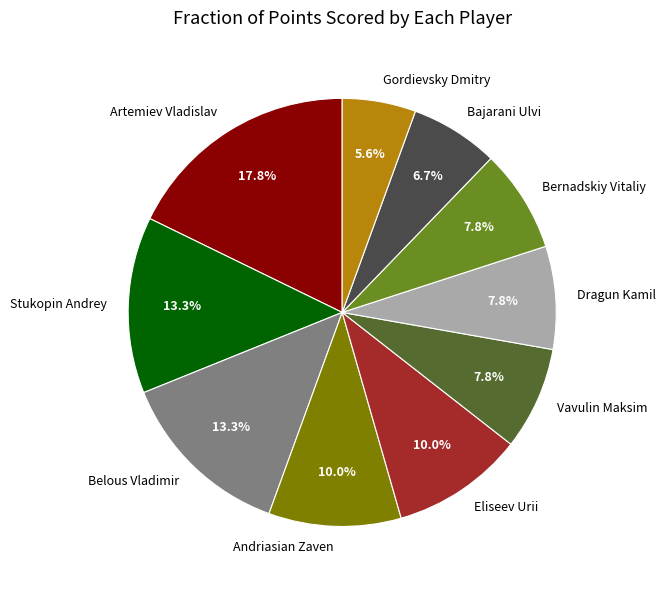

Combined, do Bernadskiy Vitaliy and Bajarani Ulvi account for over 50%?

No